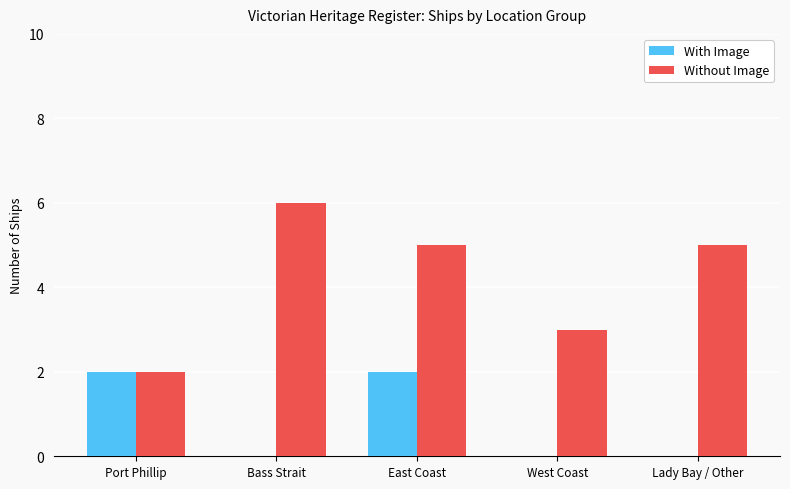

Which series has the largest total across all categories?

Without Image